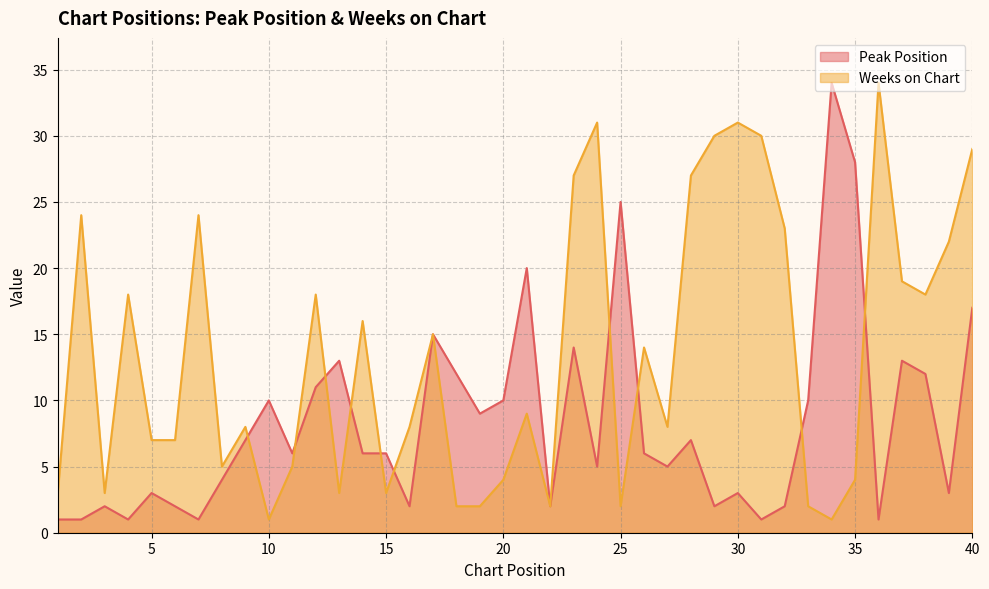

List the labels in order of Peak Position value, largest first.

34, 35, 25, 21, 40, 17, 23, 13, 37, 18, 38, 12, 10, 20, 33, 19, 9, 28, 11, 14, 15, 26, 24, 27, 8, 5, 30, 39, 3, 6, 16, 22, 29, 32, 1, 2, 4, 7, 31, 36